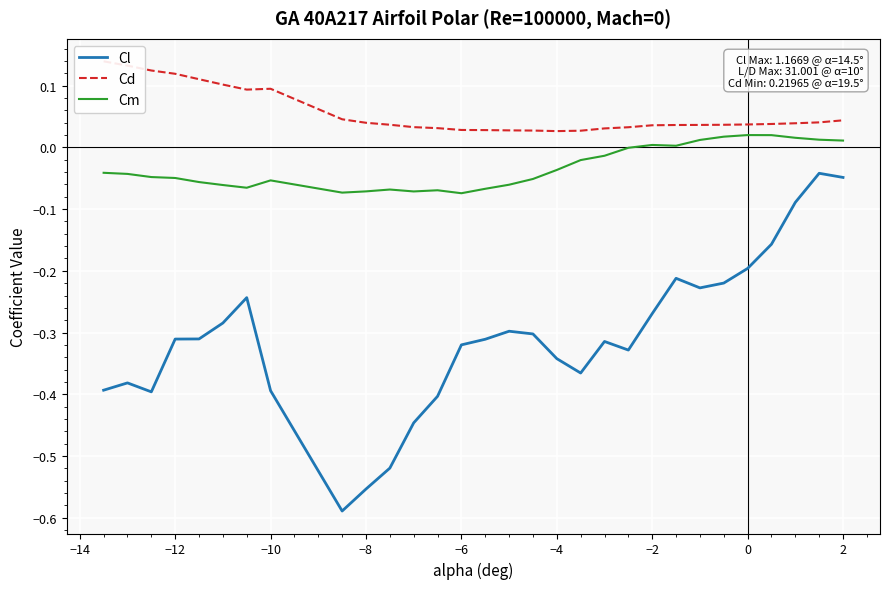

How many interior local valleys does the Cm series have?

5